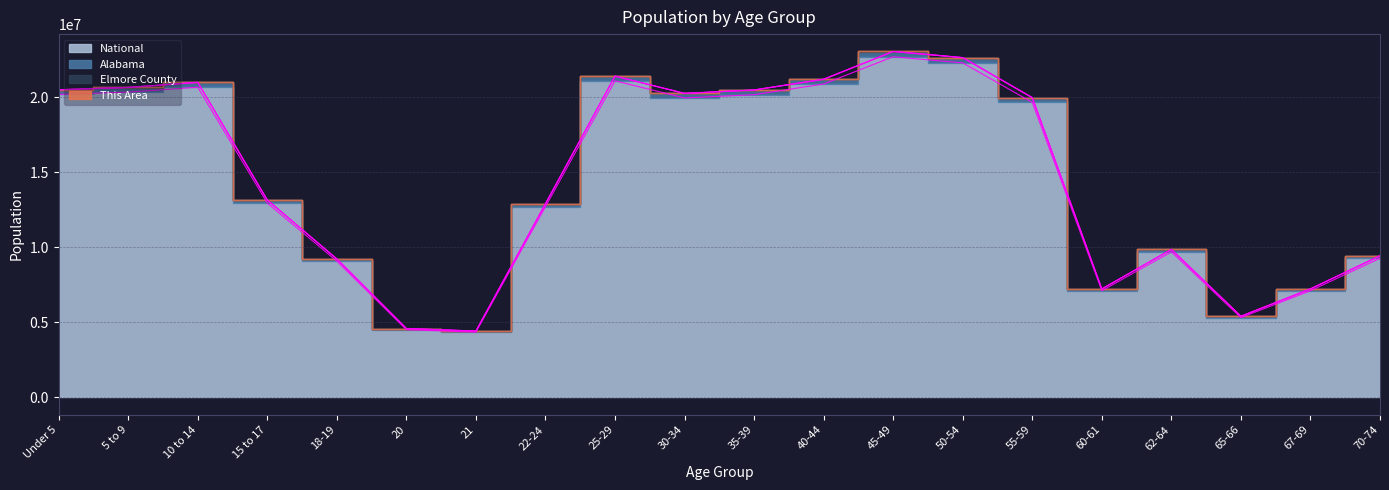

True or false: Alabama has a value of 9186531 at 45-49.

False